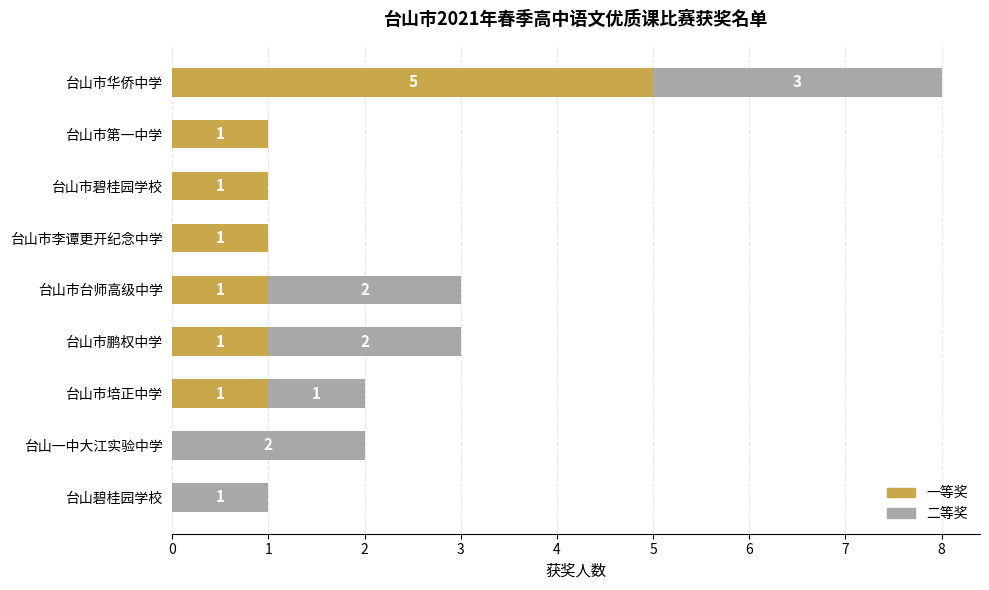

How many distinct data groups are displayed?

2